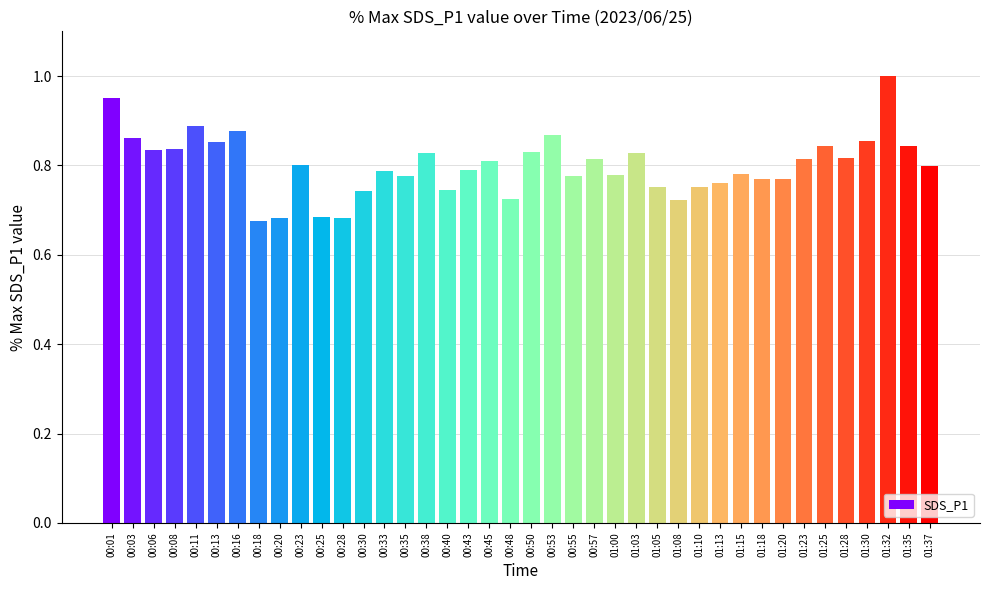

What is the sum of all values?

32.0